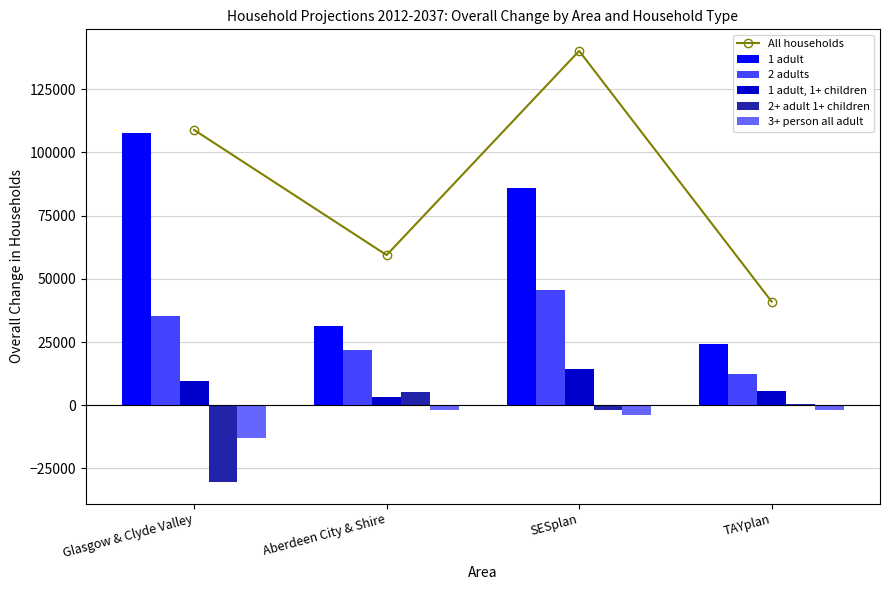

The value of 1 adult at Glasgow & Clyde Valley is 55001. True or false?

False